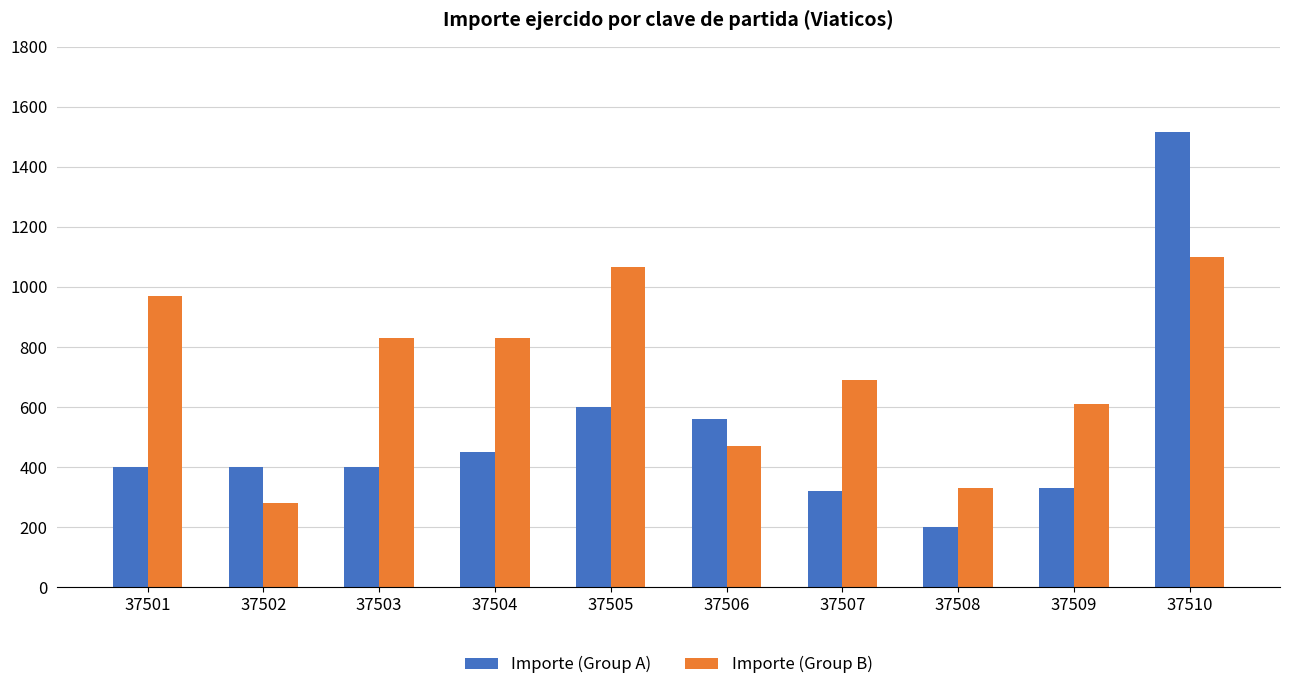

Reading left to right, list all the values displayed in this chart.

Importe (Group A): 37501=400.0	37502=400.0	37503=400.0	37504=450.0	37505=600.0	37506=560.0	37507=320.0	37508=200.0	37509=330.0	37510=1516.7
Importe (Group B): 37501=970.0	37502=280.0	37503=830.0	37504=830.0	37505=1065.0	37506=470.0	37507=690.0	37508=330.0	37509=610.0	37510=1100.0